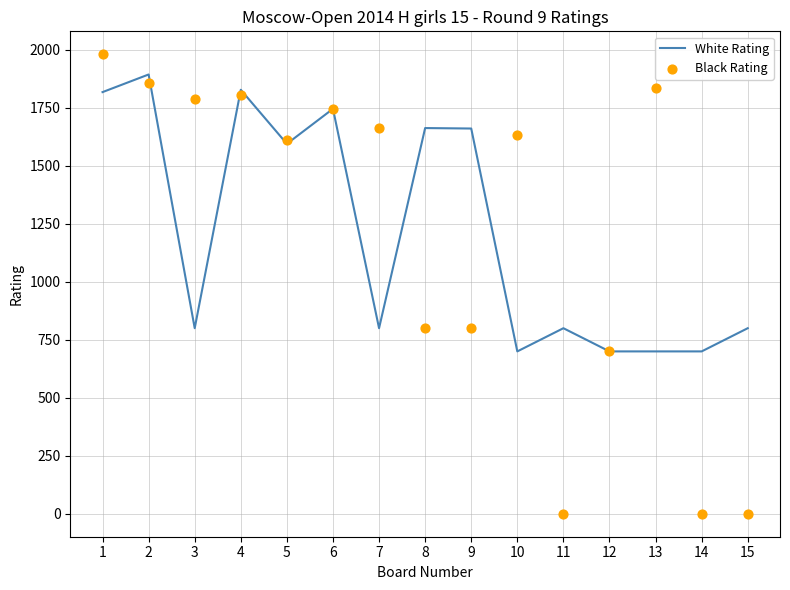

At how many categories does at least one series exceed 1643?

9